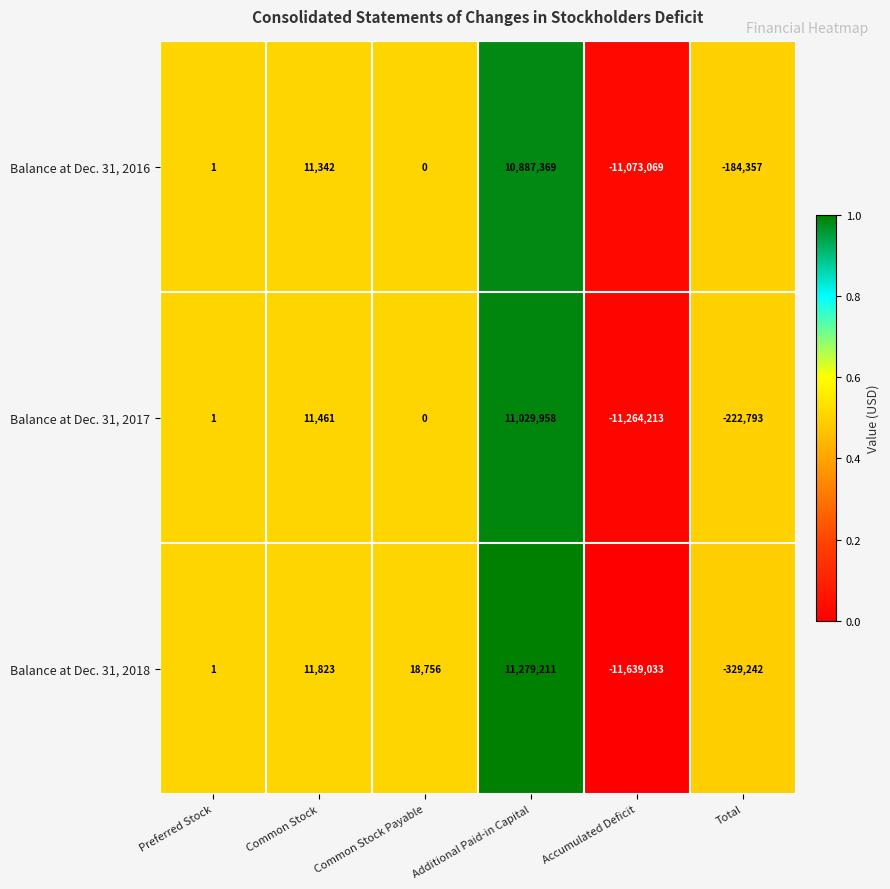

How many data points does each series have?

6